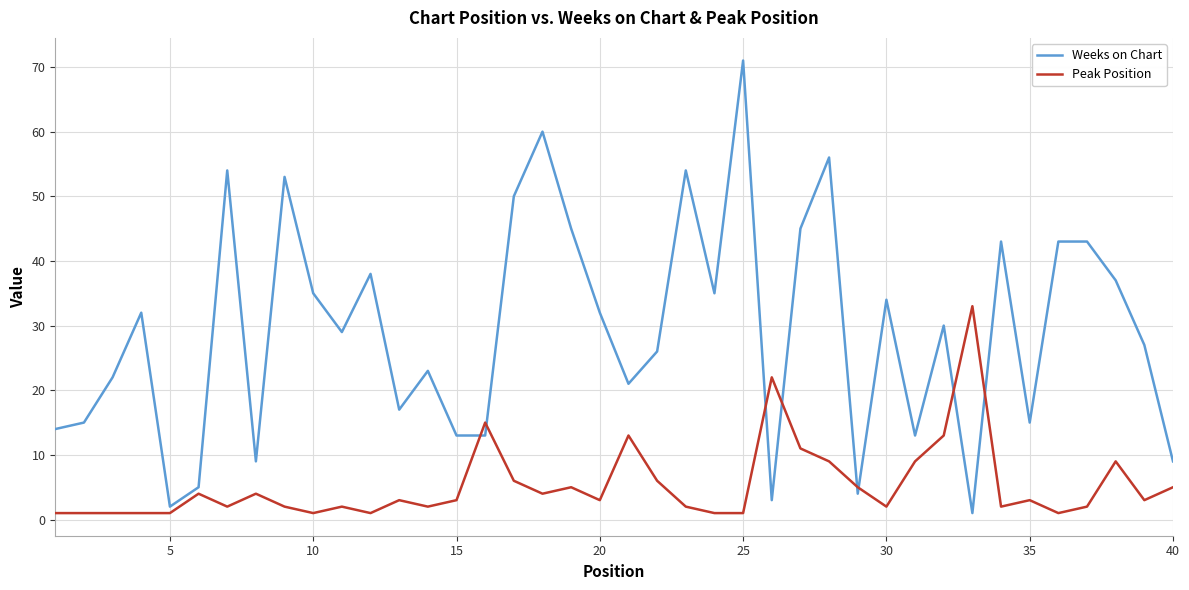

Which series has the largest range (max minus min)?

Weeks on Chart